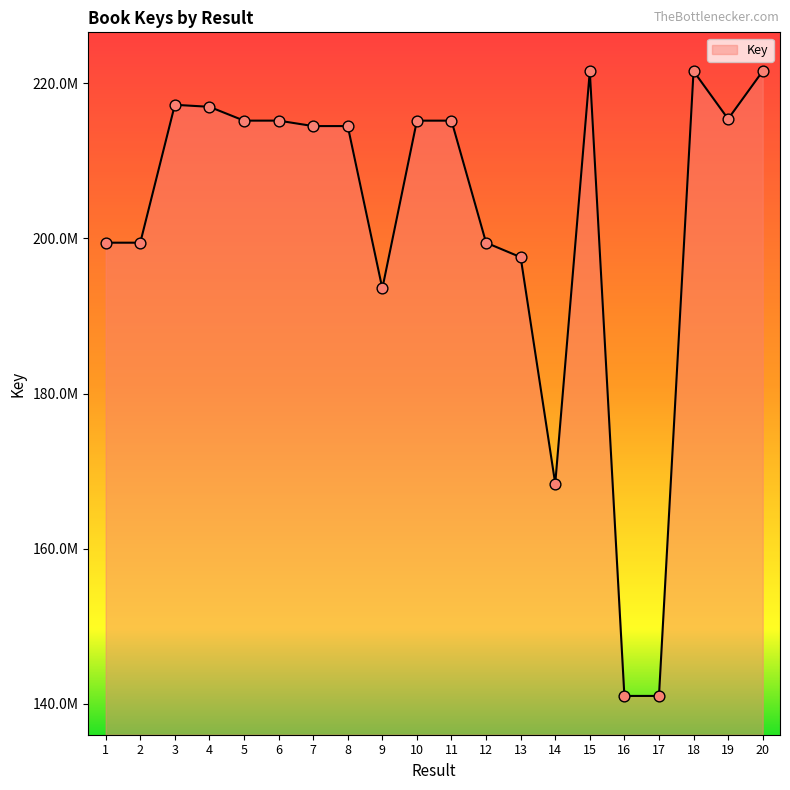

Is this an area chart (filled region under the line)?

Yes